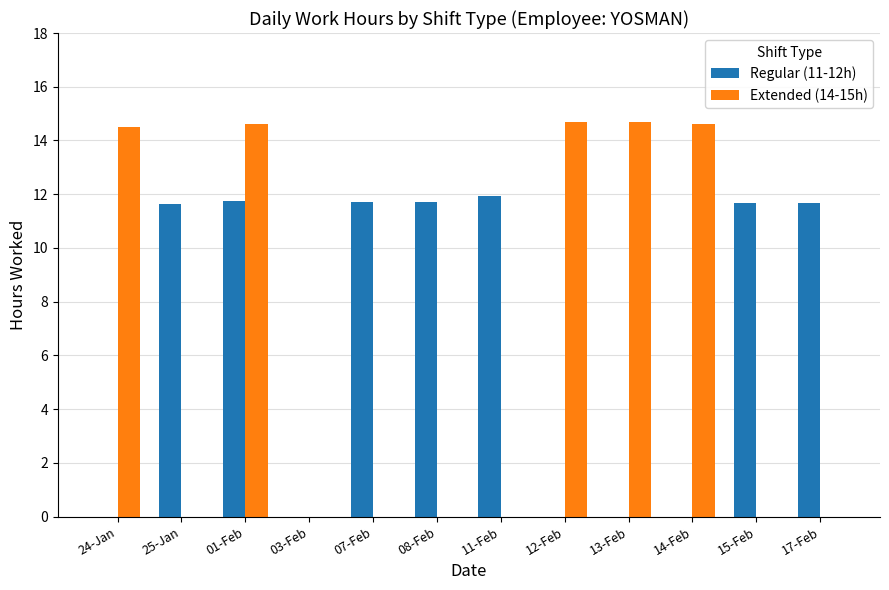

What is the sum of the Regular (11-12h) values at 08-Feb and 17-Feb?

23.4